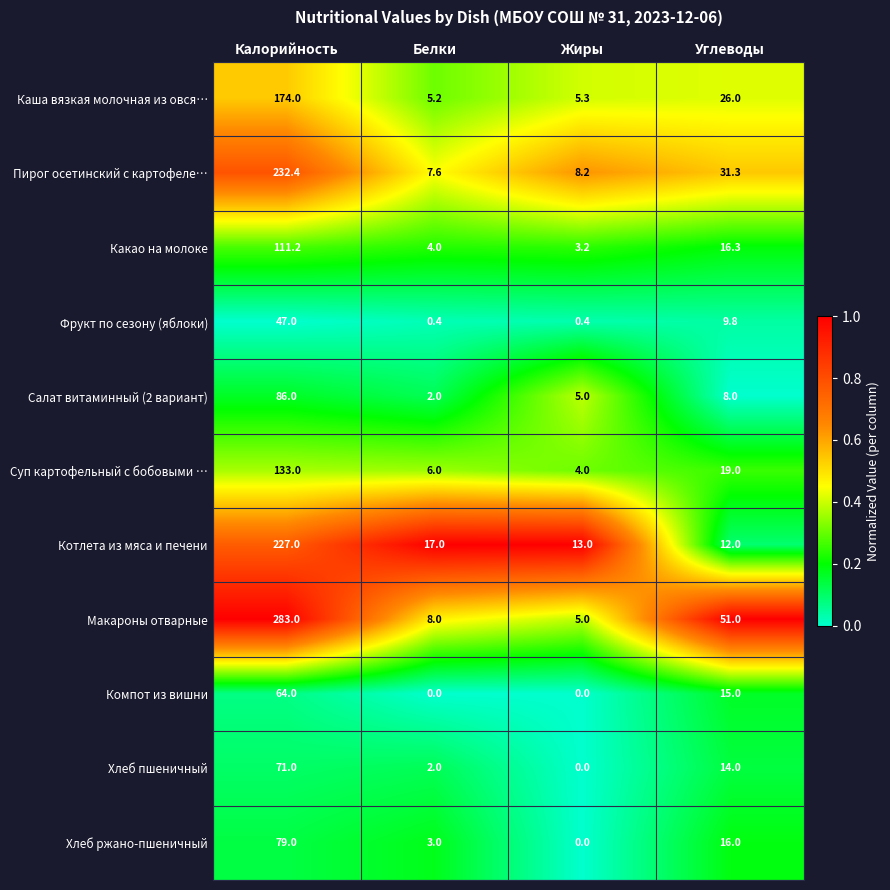

What is the difference between the Хлеб пшеничный values at Белки and Жиры?

2.0